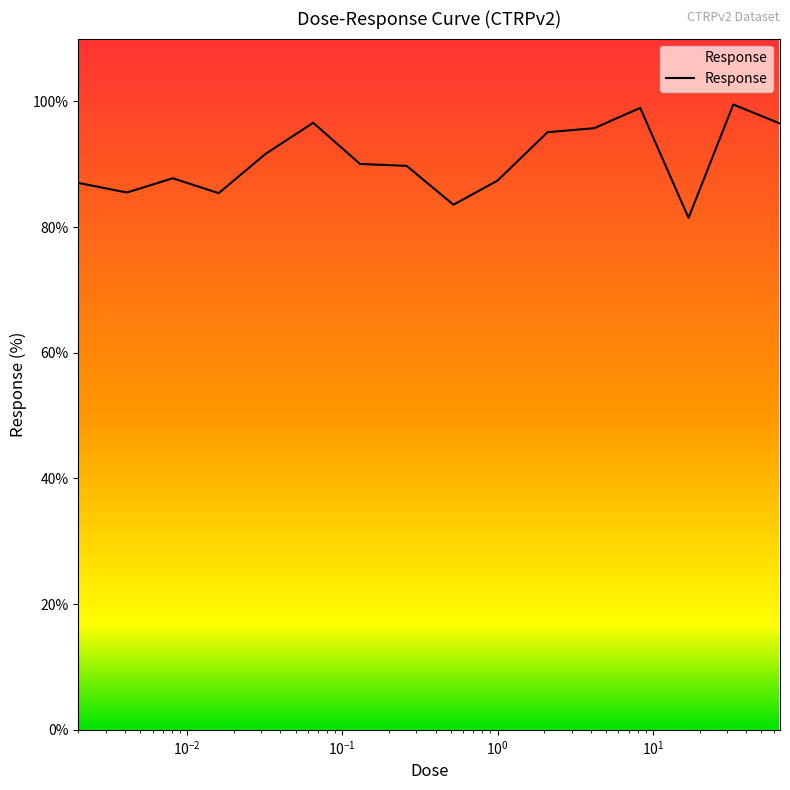

What is the smallest value displayed?

81.5